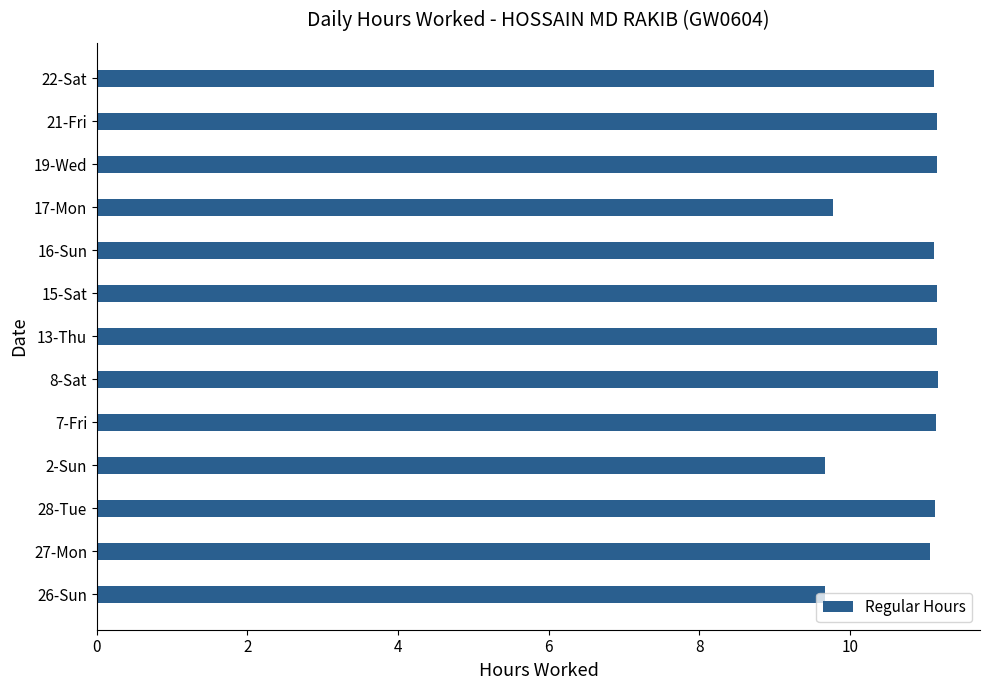

What is the ratio of the value at 15-Sat to the value at 17-Mon?

1.1